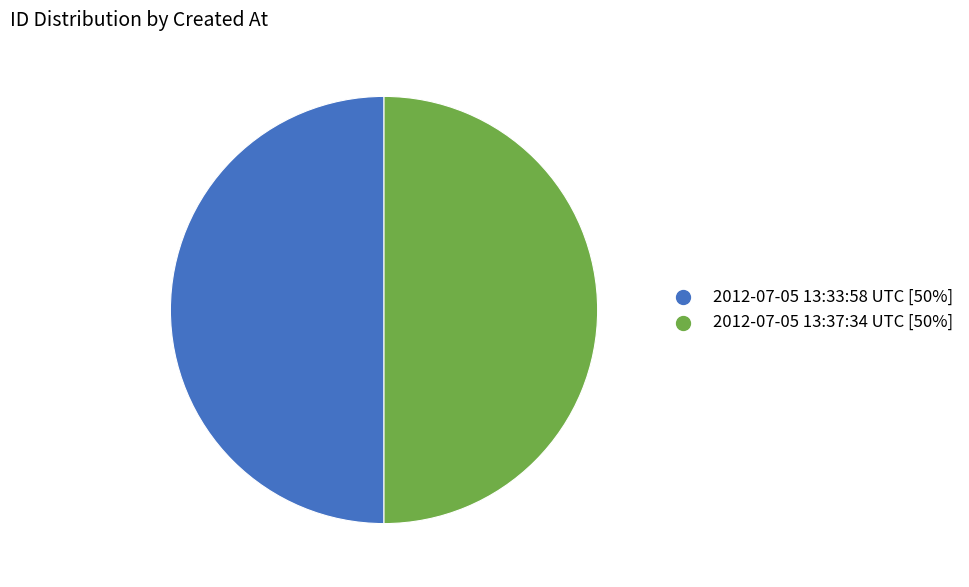

Approximately how many times larger is the value at 2012-07-05 13:33:58 UTC compared to 2012-07-05 13:37:34 UTC?

1.0